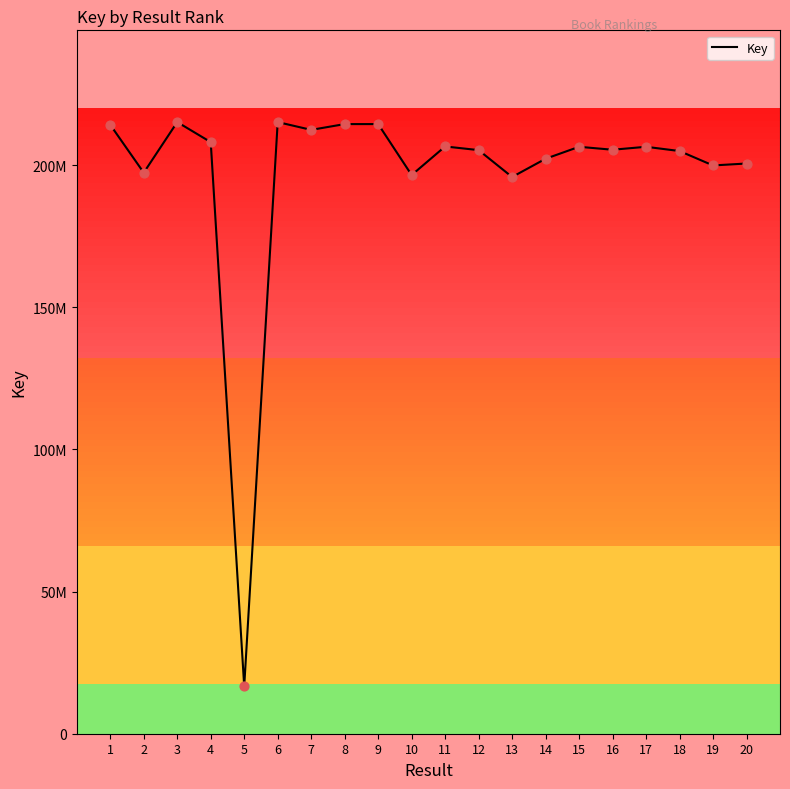

Approximately how many times larger is the value at 4 compared to 8?

1.0